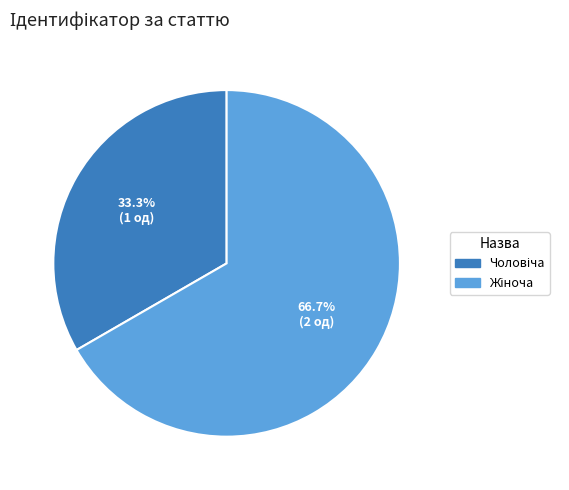

Count the number of slices in the pie.

2